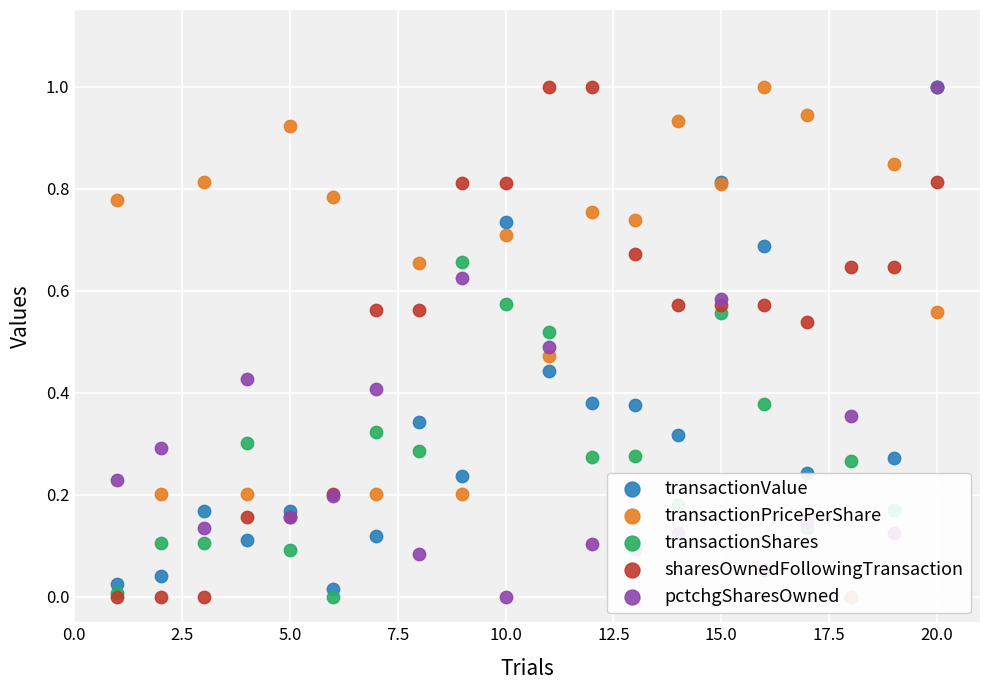

Which series contains the highest Y value?

transactionValue